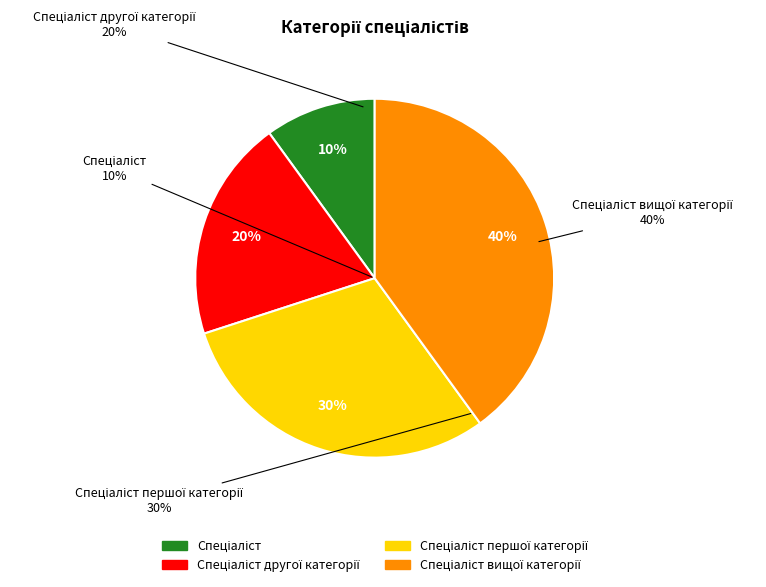

Does Спеціаліст account for over 50% of the chart?

No